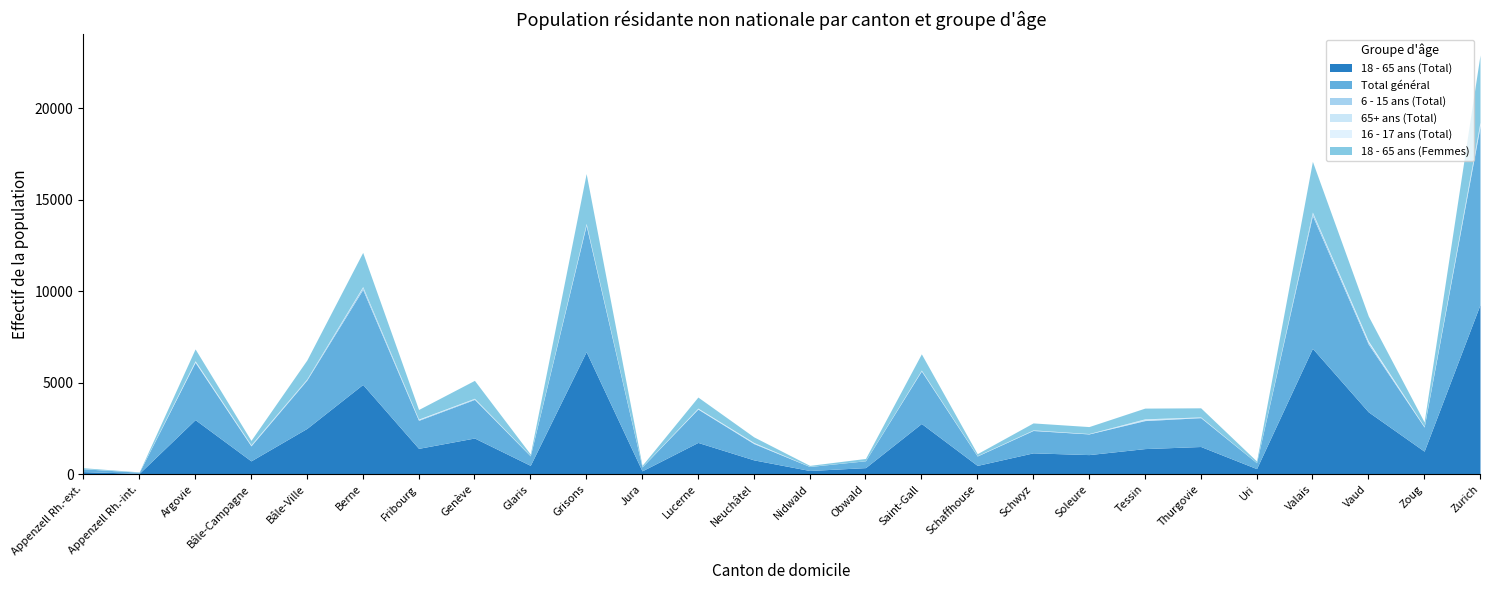

What position from the left is Bâle-Campagne?

4